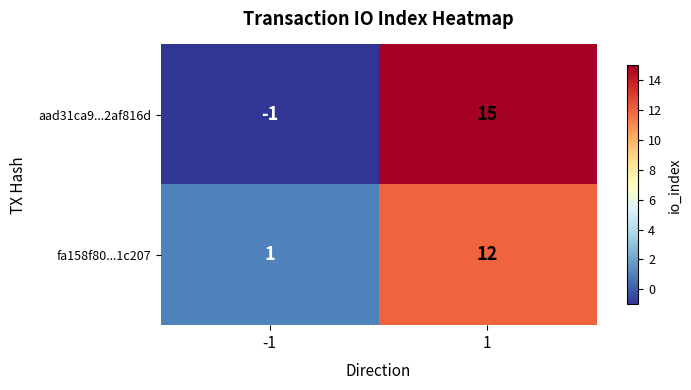

List the series in order of their overall mean, lowest first.

fa158f80...1c207, aad31ca9...2af816d